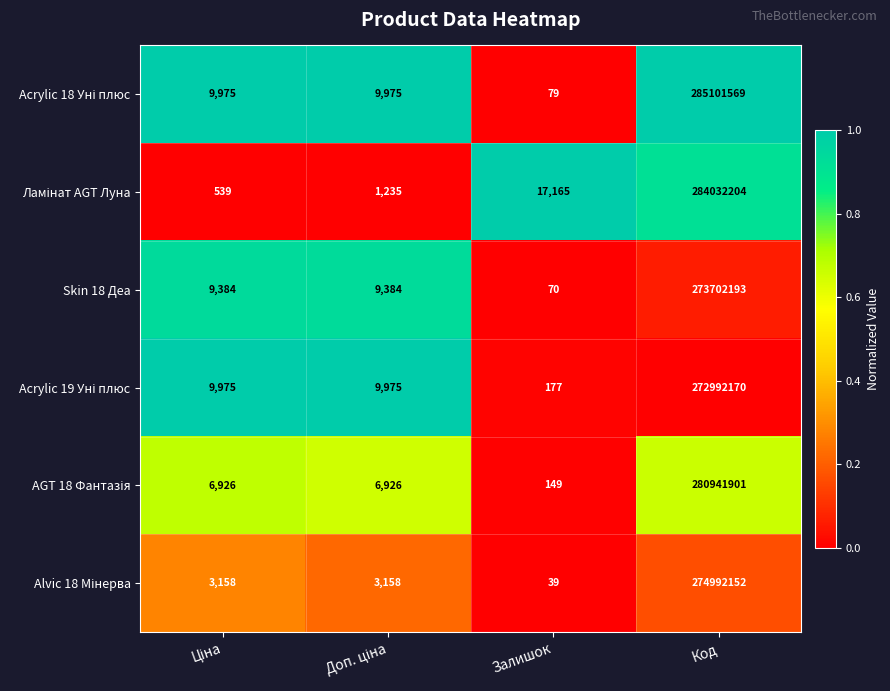

What is the minimum value shown in the chart?

39